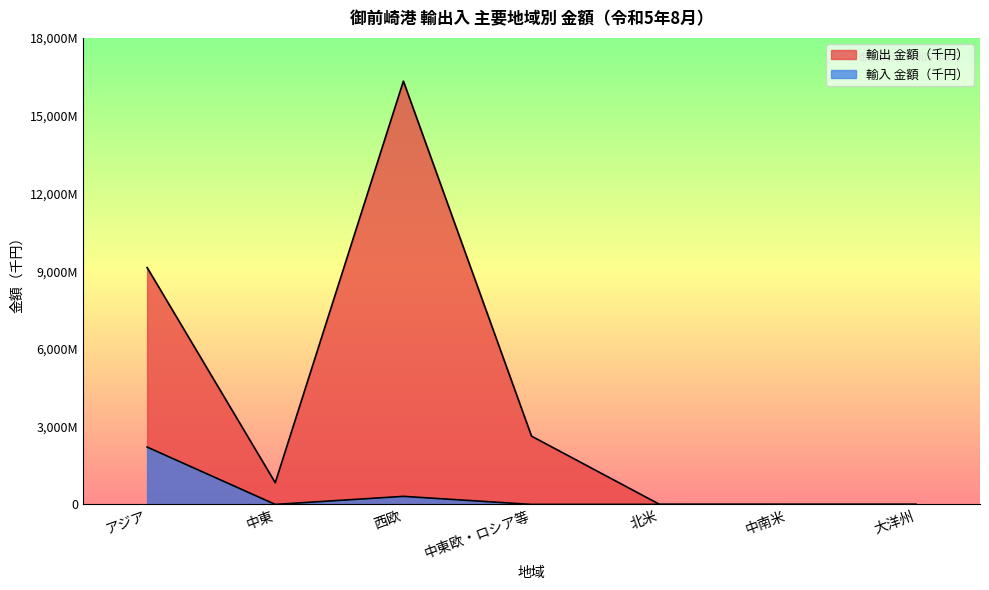

What is the difference between the highest and lowest values at 北米?

727